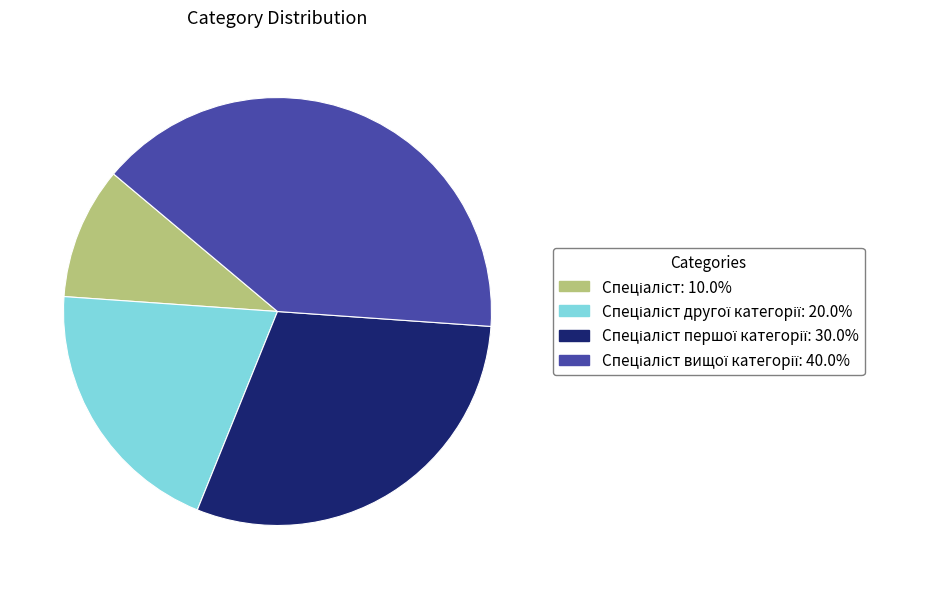

Does any single category account for the majority?

No